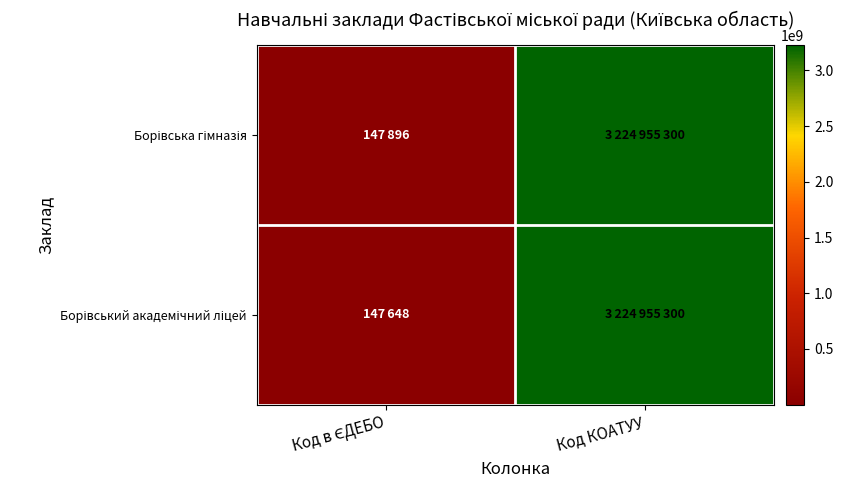

Which label corresponds to the smallest value in the chart?

Код в ЄДЕБО